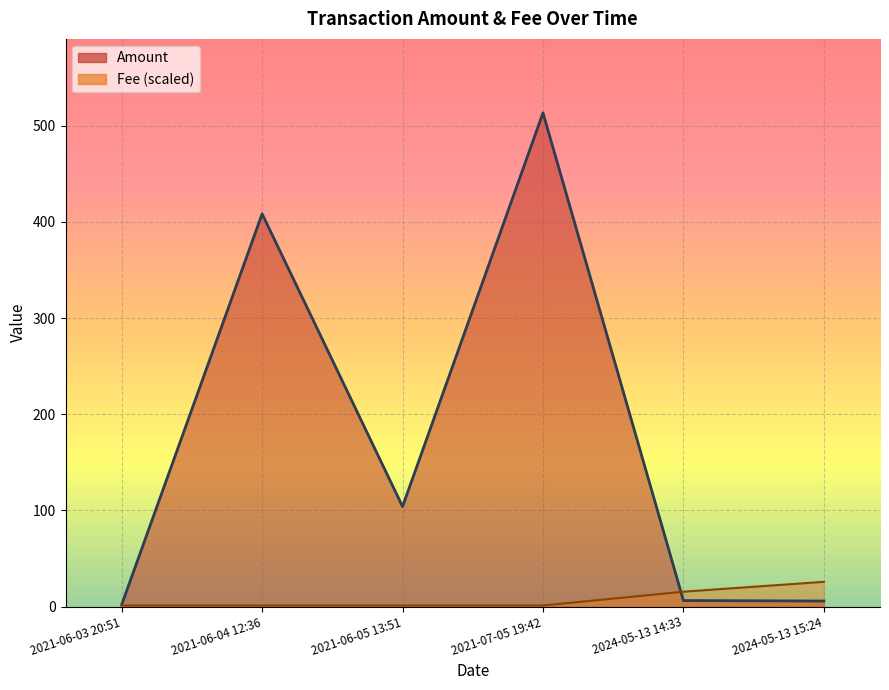

Does the chart display data point markers on the line(s)?

No